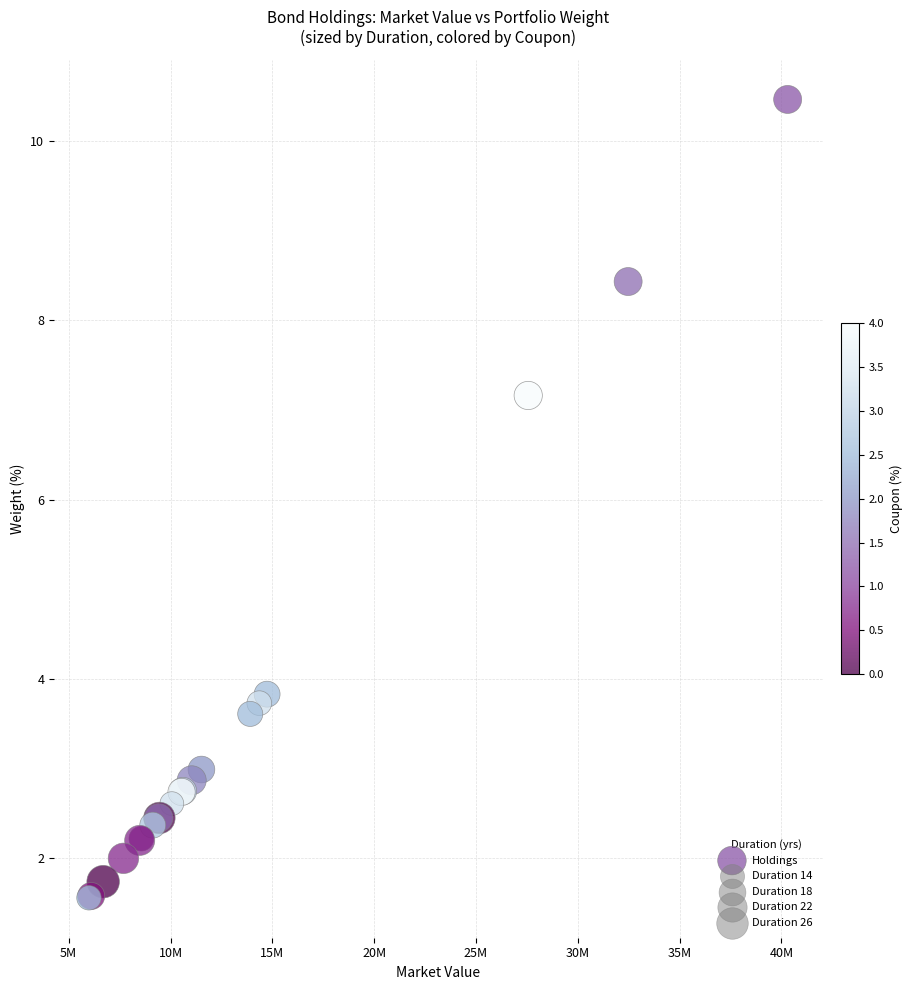

What Y value in the scatter plot is closest to 6?

7.2